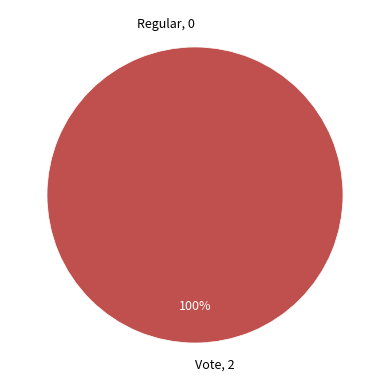

Between Regular and Vote, which is larger?

Vote